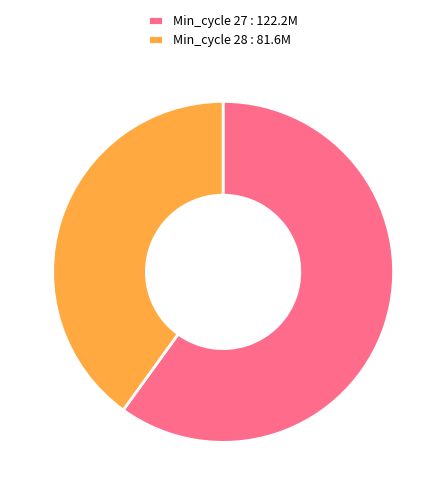

Which slice is the largest?

Min_cycle 27 : 122.2M